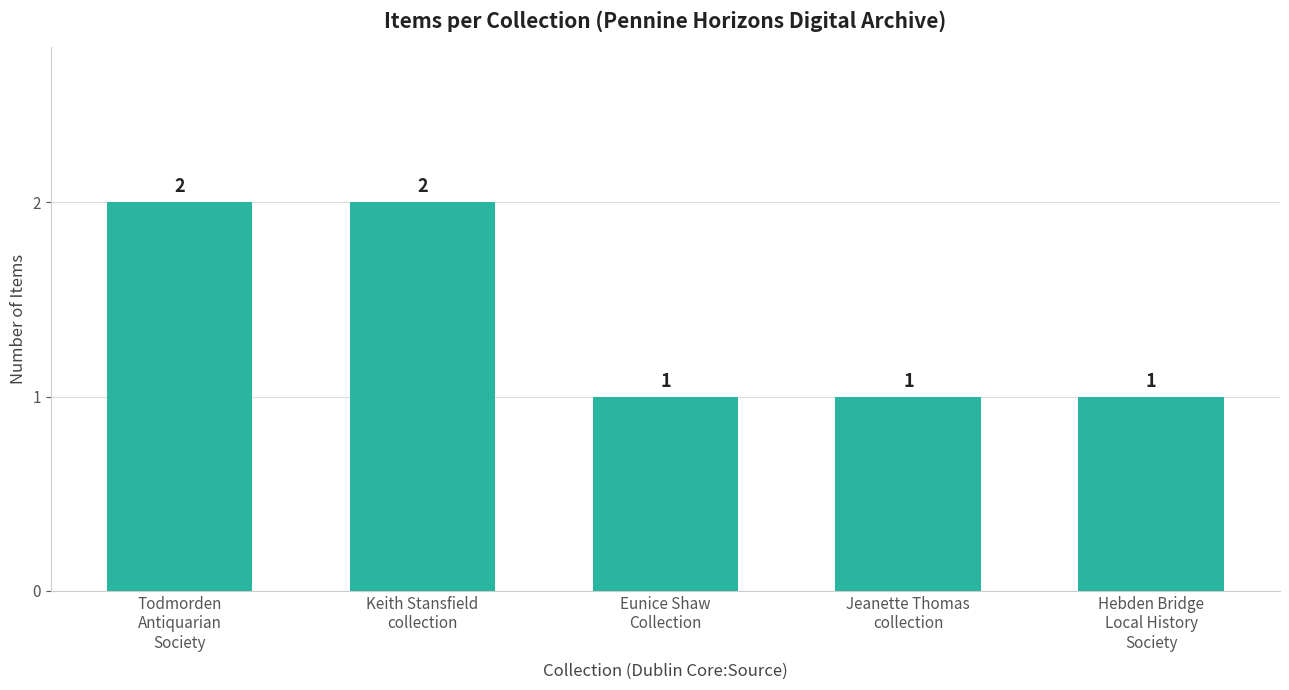

Which has a higher value, Todmorden
Antiquarian
Society or Eunice Shaw
Collection?

Todmorden
Antiquarian
Society